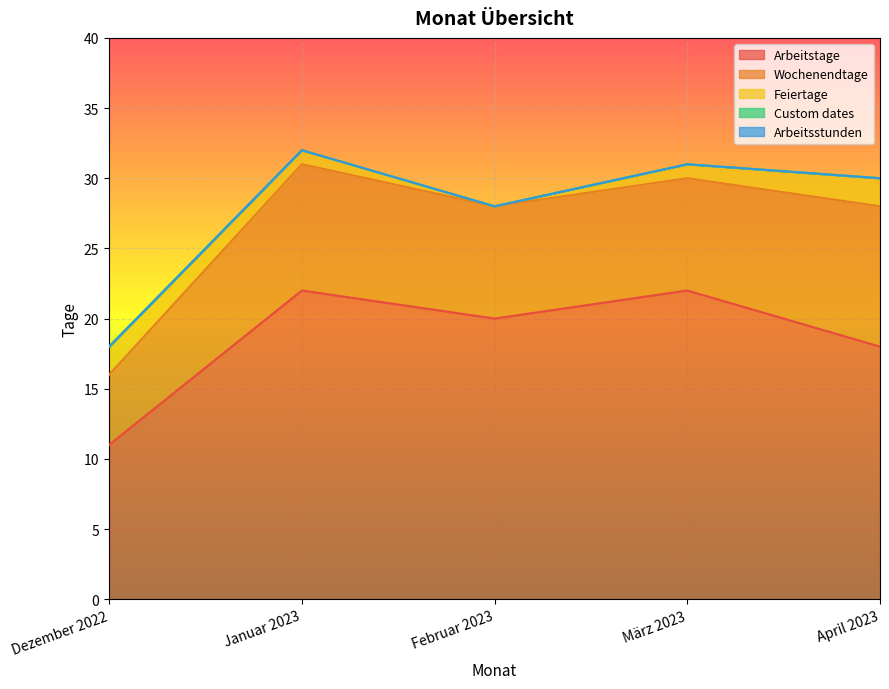

What is the difference between the Wochenendtage values at März 2023 and Januar 2023?

1